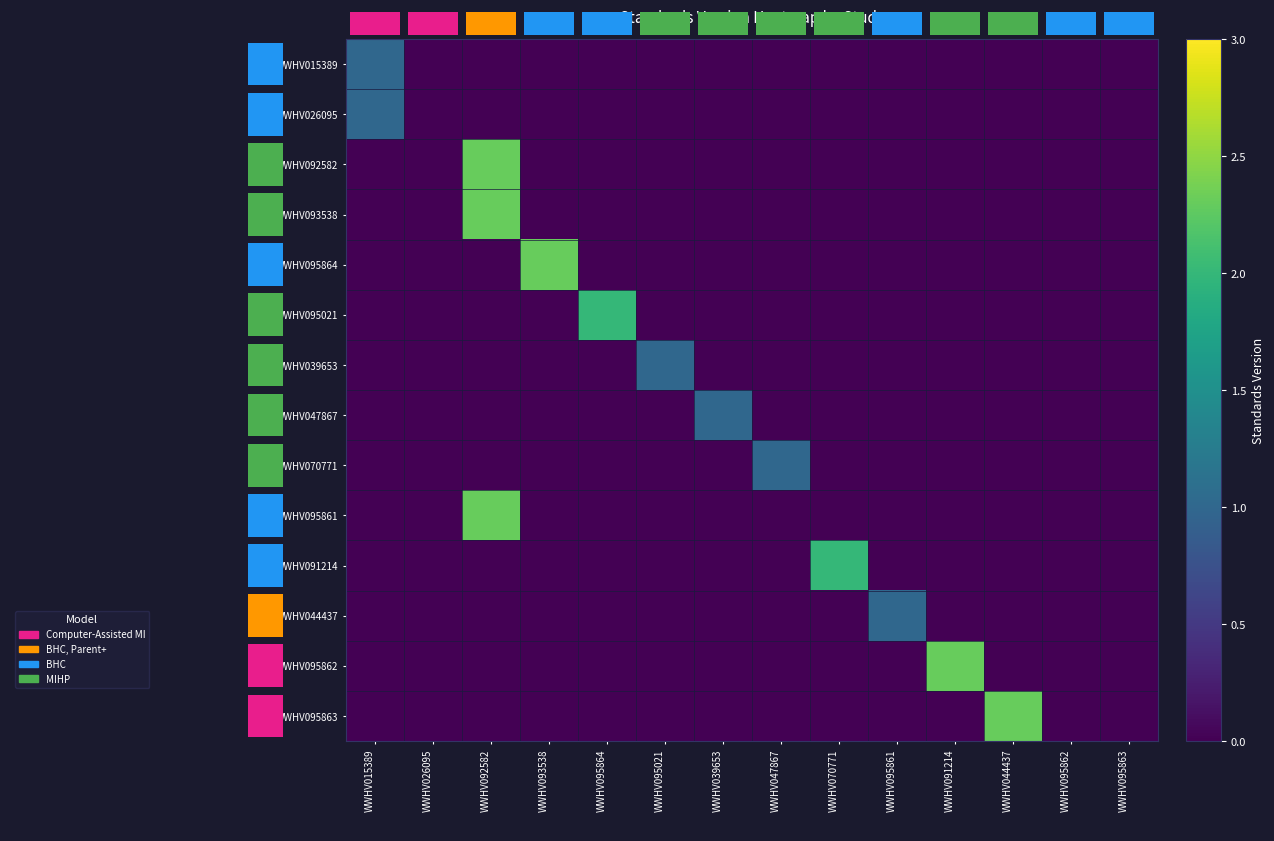

What is the sum of all WWHV039653 values?

1.0